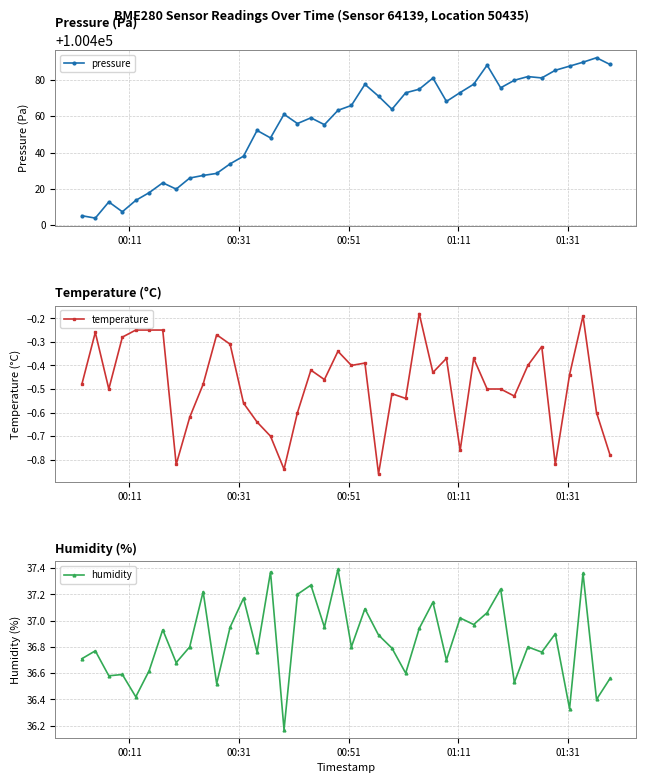

In temperature, how many points are higher than both neighbors (excluding endpoints)?

11